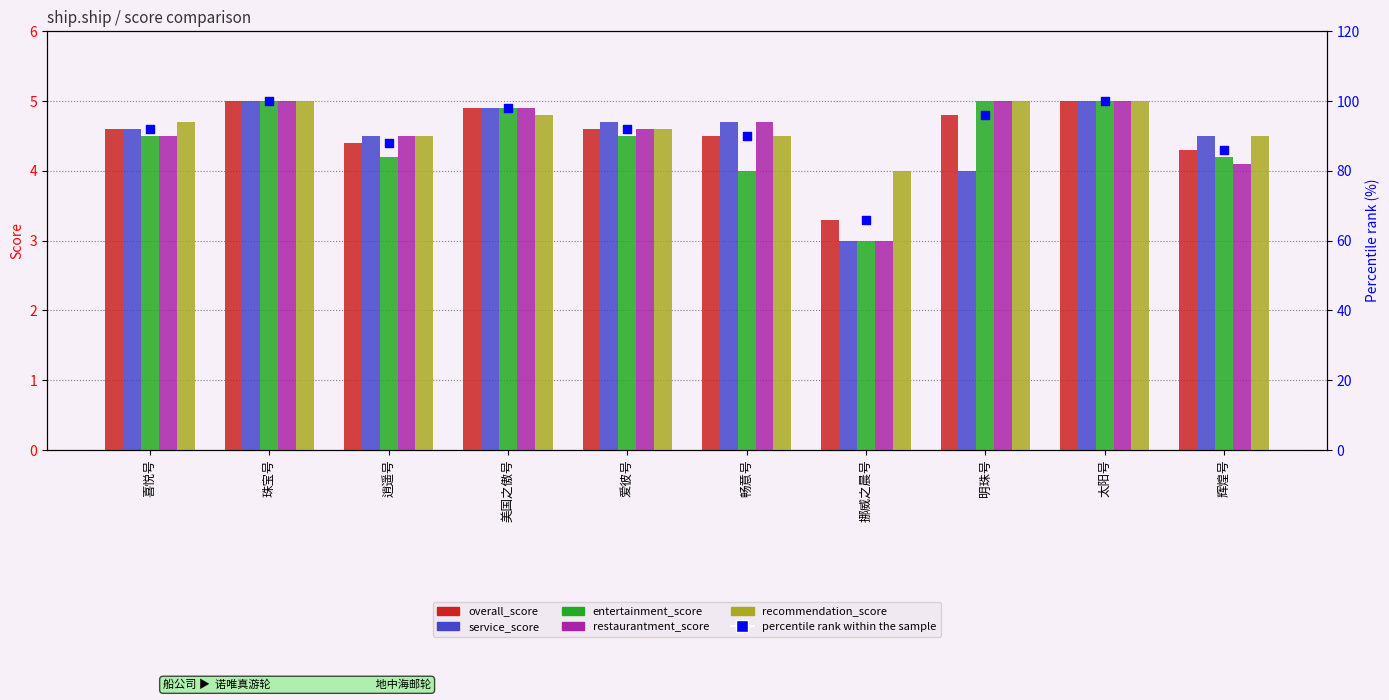

At how many categories does at least one series exceed 83?

9